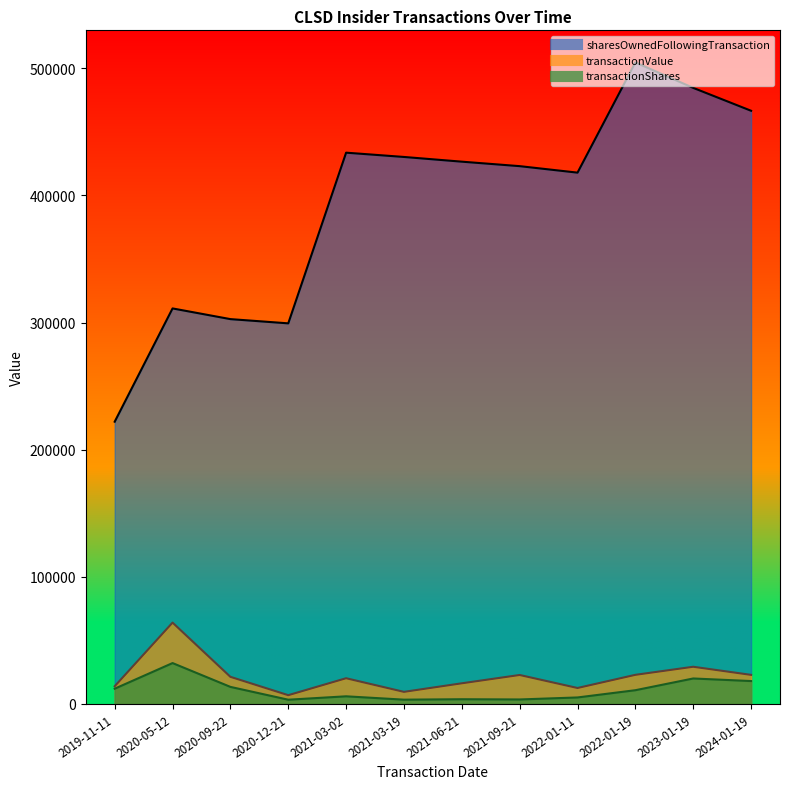

Reading right to left, list all the values displayed in this chart.

transactionShares: 18000	20030	10800	5100	3525	3707	3370	6000	3330	13411	32150	12000
transactionValue: 22860	29244	22896	12546	22772	16237	9503	20220	6893	21323	63979	13920
sharesOwnedFollowingTransaction: 466577	484577	504607	417907	423007	426532	430239	433609	299359	302689	311100	222000